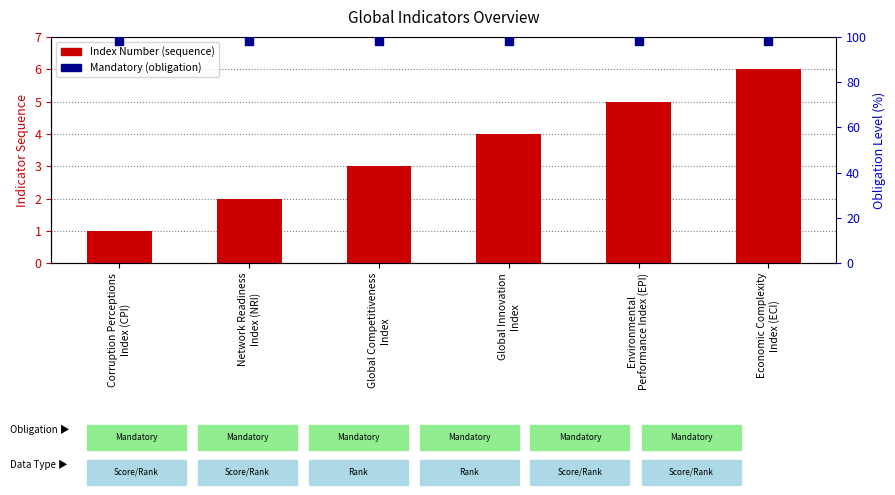

Which series contains the lowest Y value?

Index Number